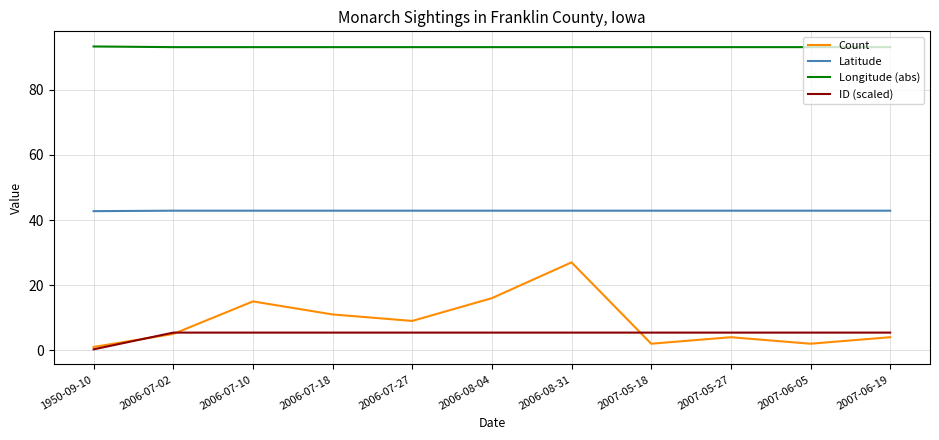

What is the sum of the Latitude values at 2006-08-04 and 2007-06-19?

85.8